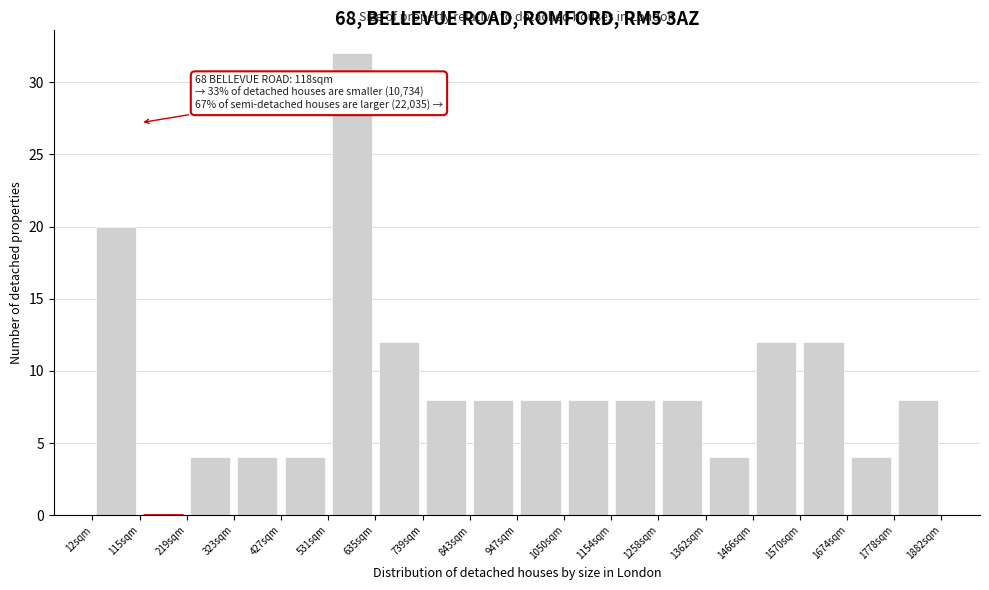

Which range on the x-axis has the tallest bar?

540 to 640